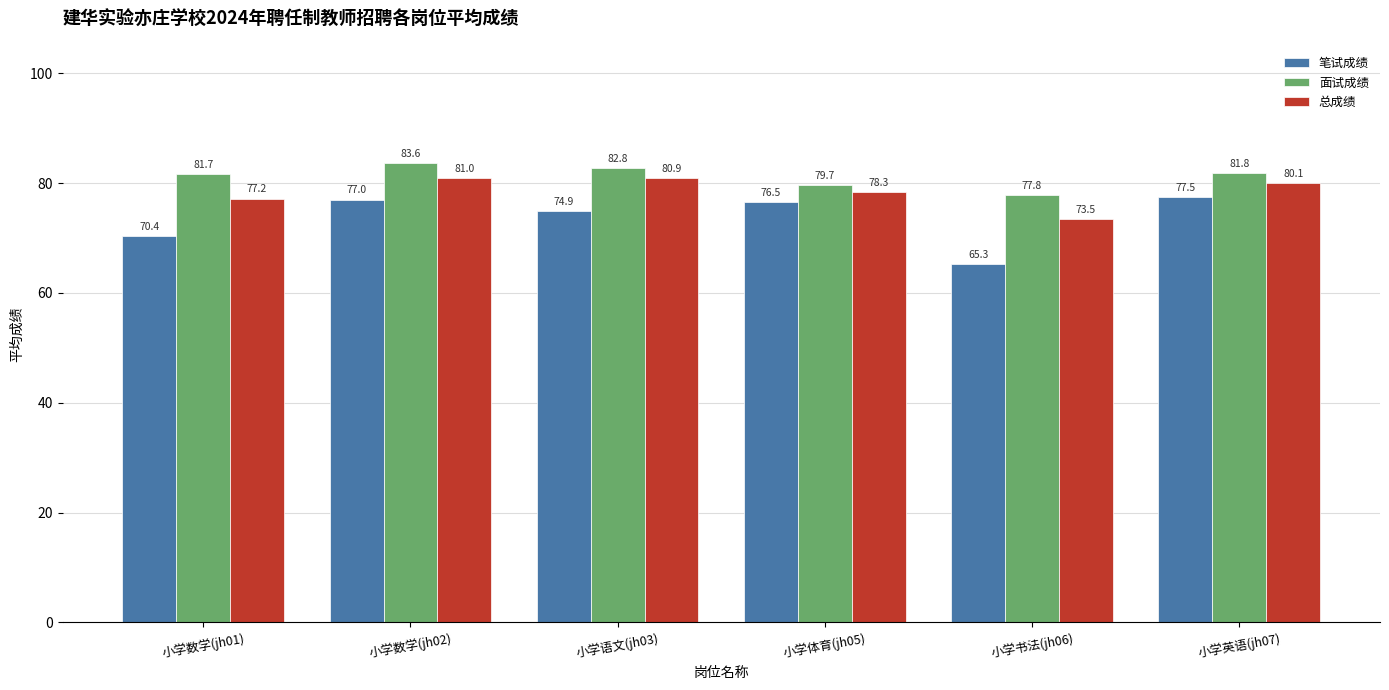

The 面试成绩 series shows 55.7 at 小学语文(jh03). True or false?

False